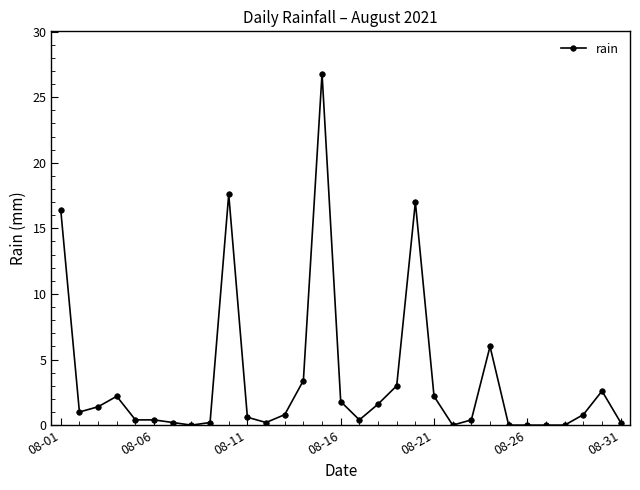

What is the difference between the second highest and minimum values?

17.6